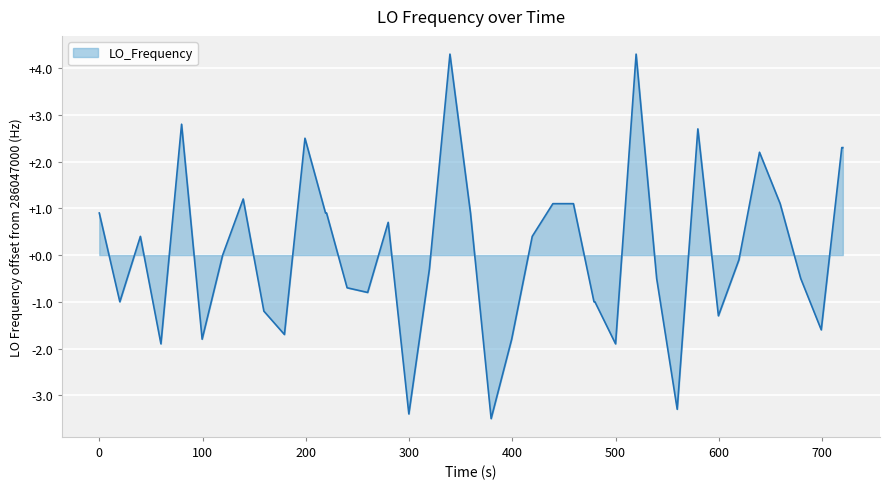

What is the minimum value shown in the chart?

-3.5